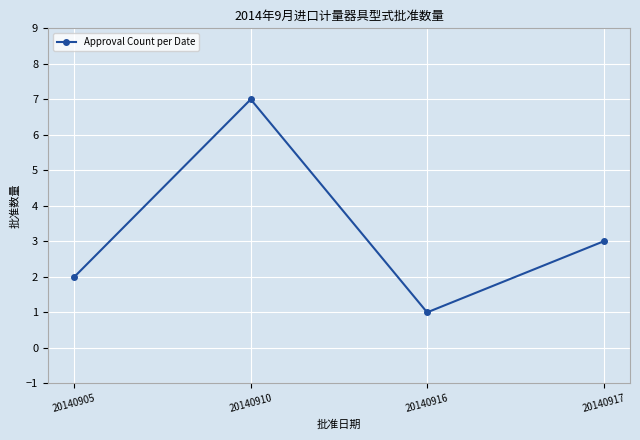

What is the minimum value shown in the chart?

1